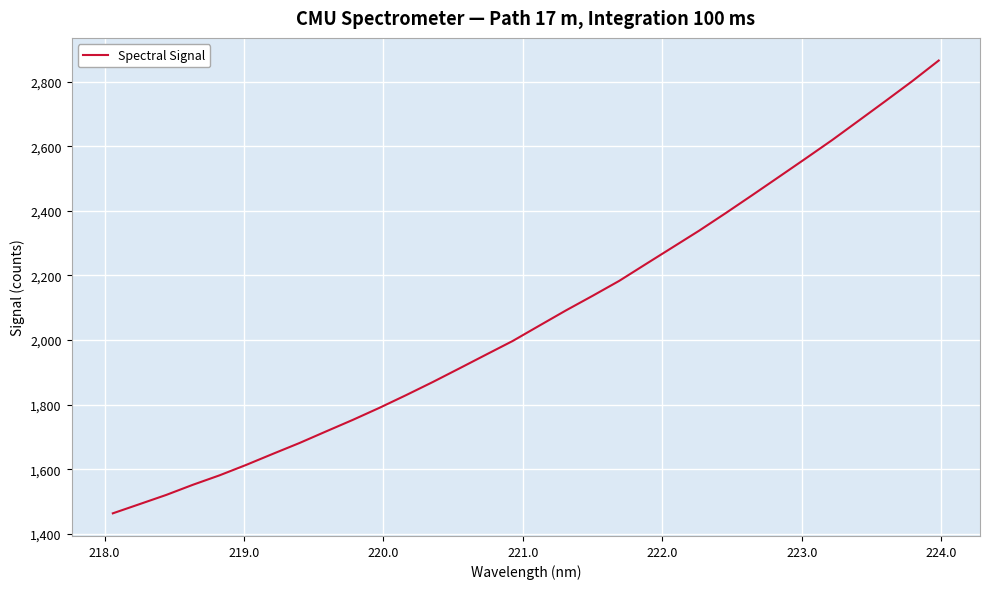

Does the chart display data point markers on the line(s)?

No